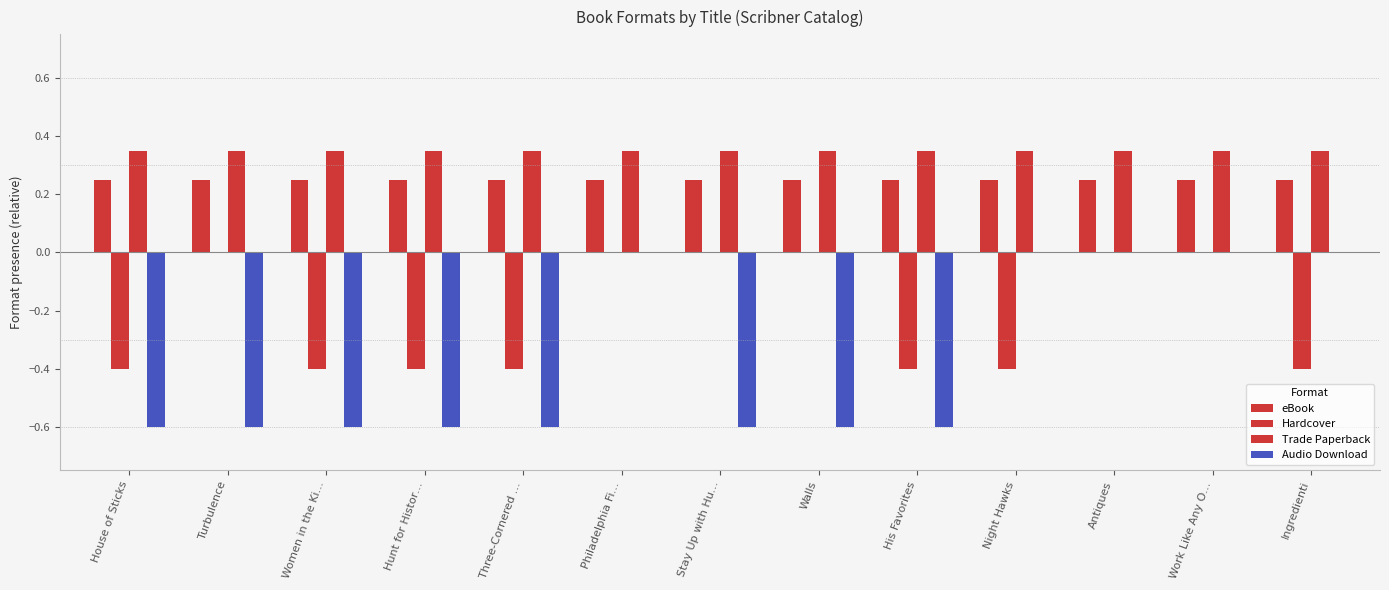

At which category does the chart reach its minimum across all series?

House of Sticks